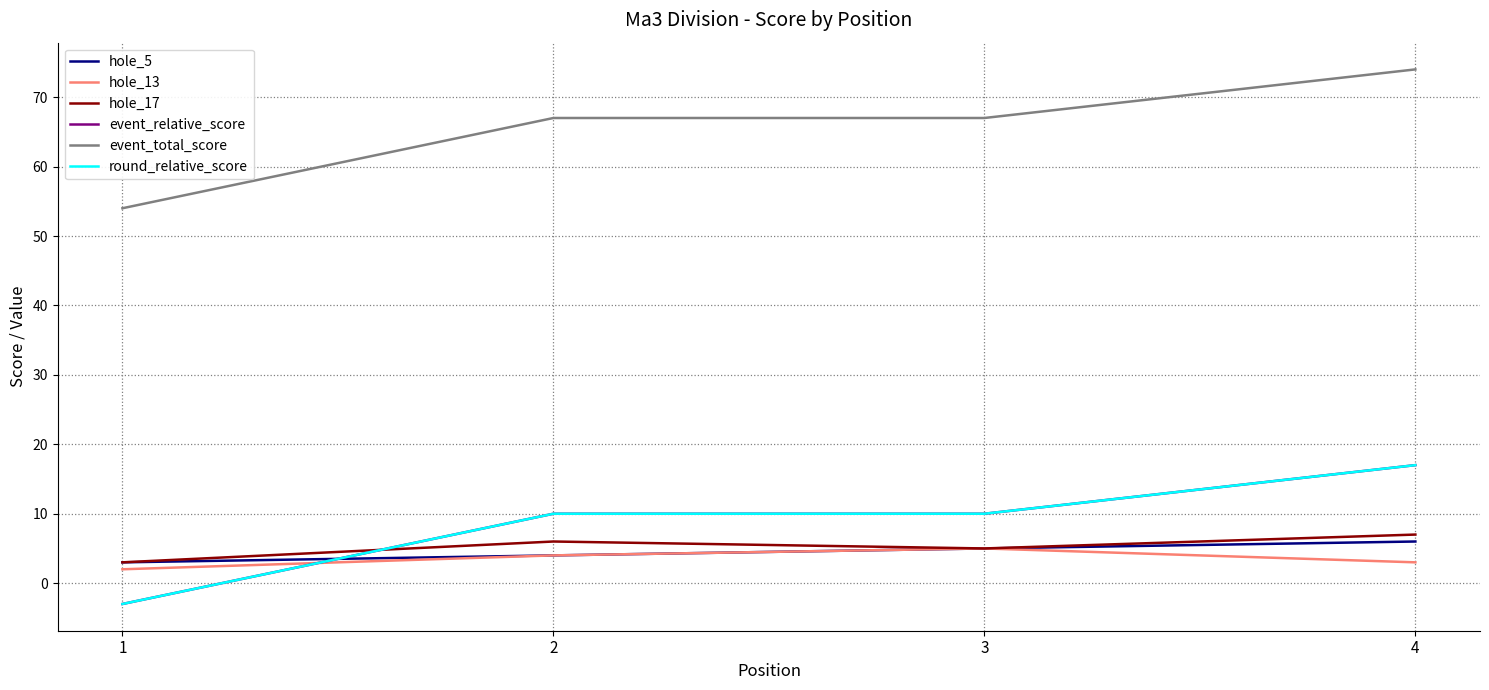

Does the chart display data point markers on the line(s)?

No